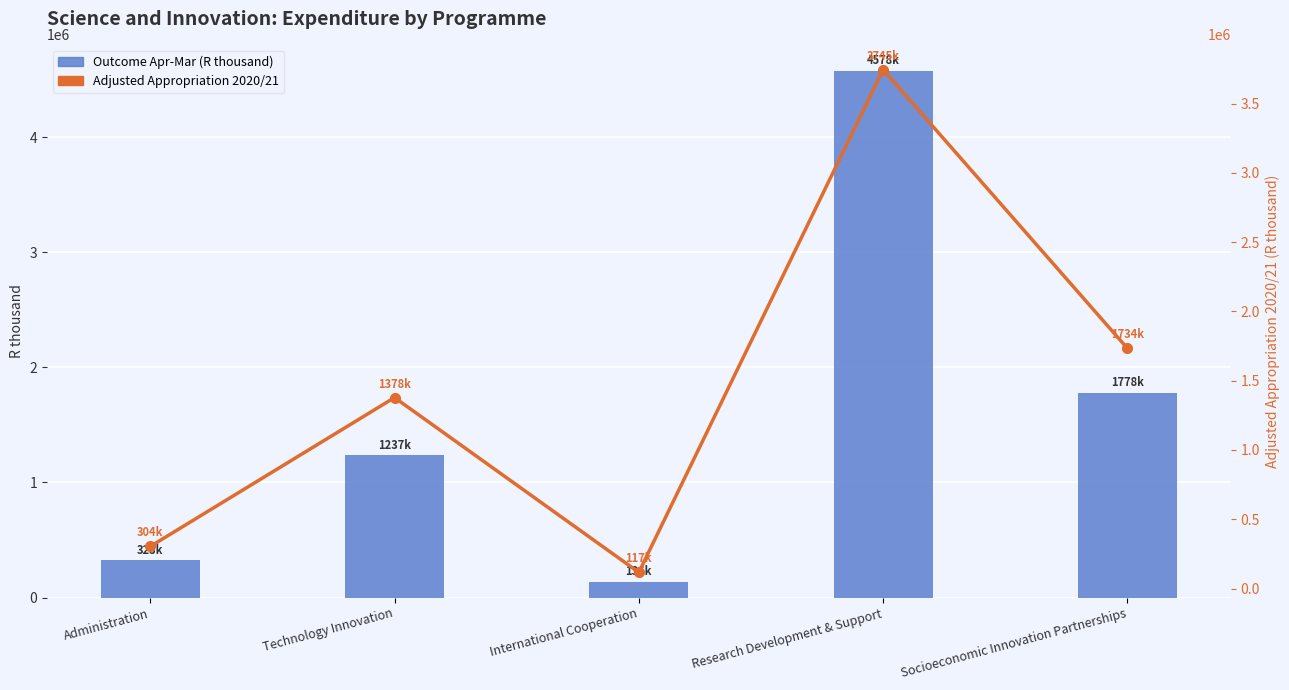

What are all the series names shown in the legend?

Outcome Apr-Mar (R thousand), Adjusted Appropriation 2020/21